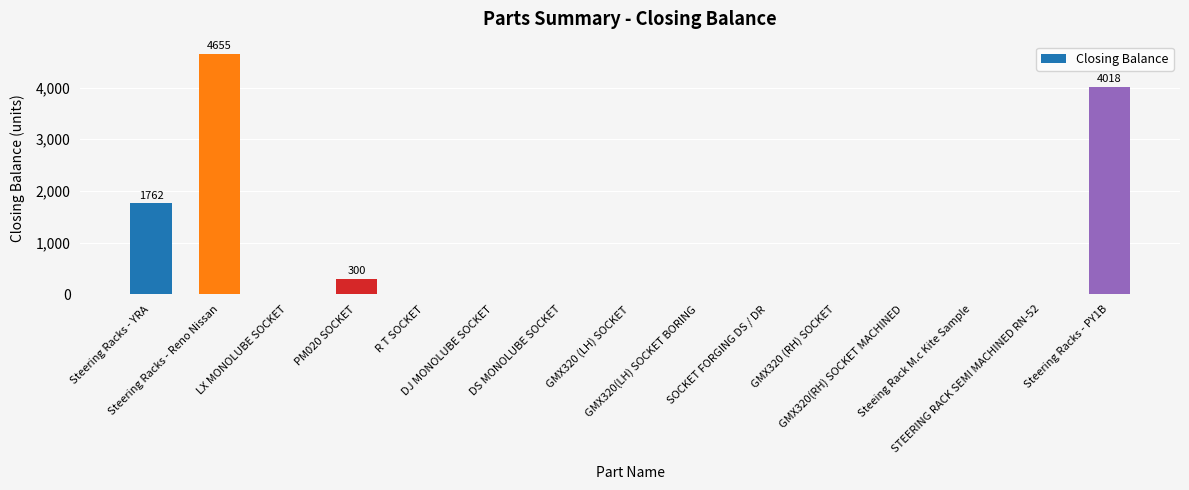

Reading right to left, list all the values displayed in this chart.

4018	0	0	0	0	0	0	0	0	0	0	300	0	4655	1762